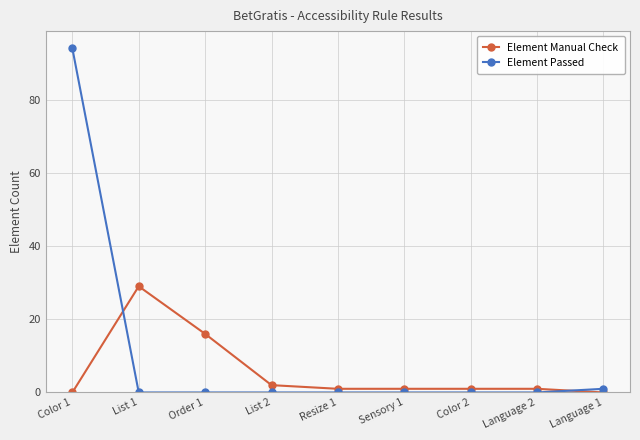

True or false: Element Passed has a value of 0 at Resize 1.

True